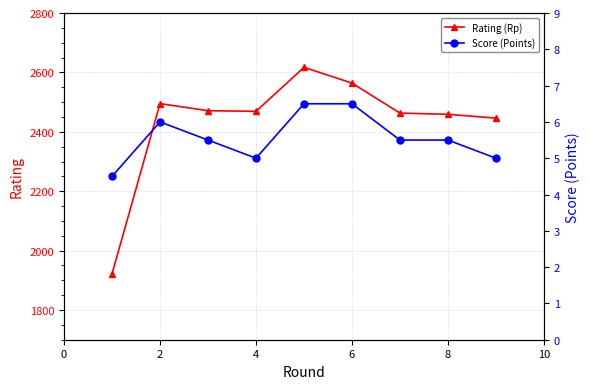

What are all the series names shown in the legend?

Rating (Rp), Score (Points)